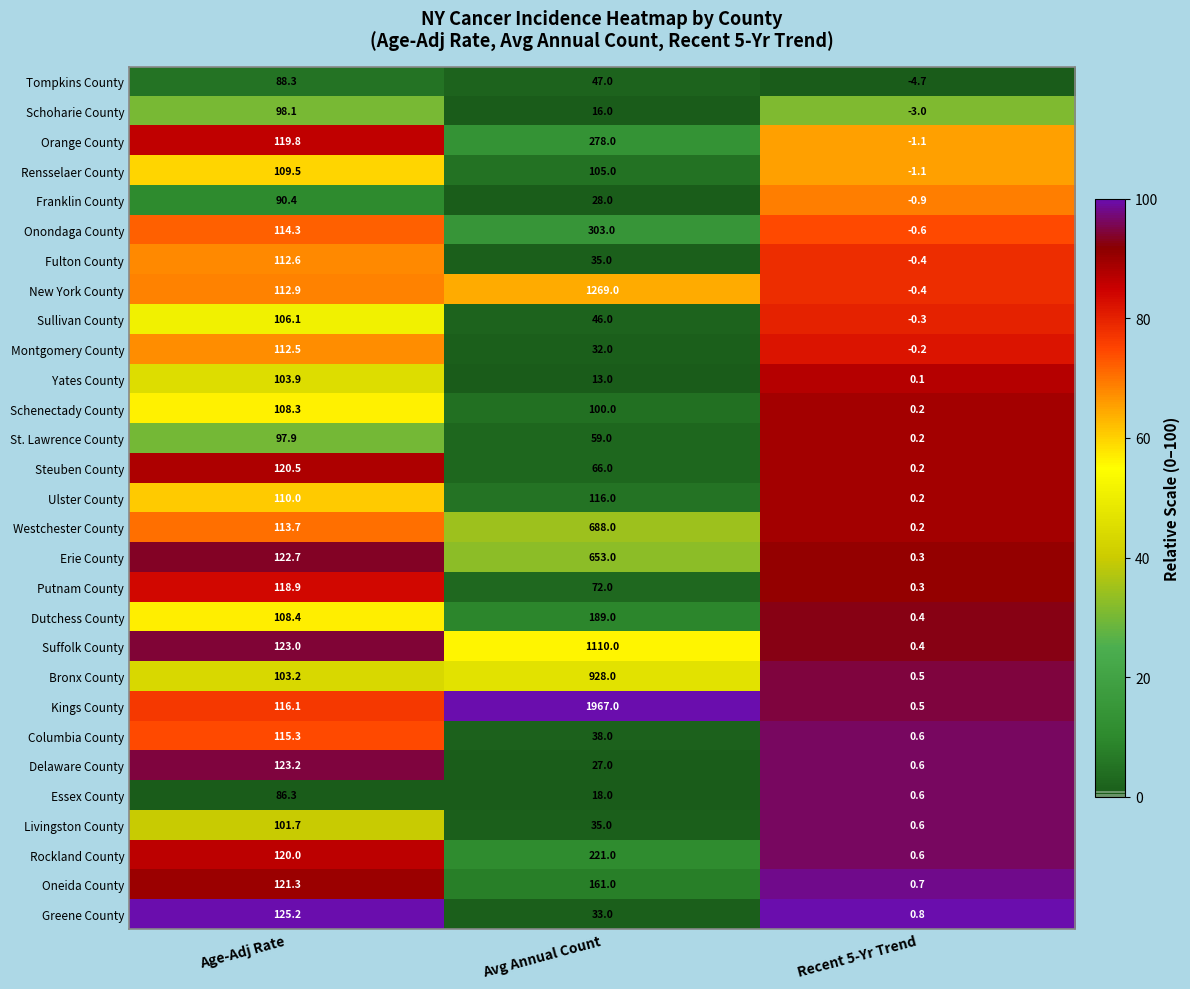

Which series has the widest spread of values?

Kings County